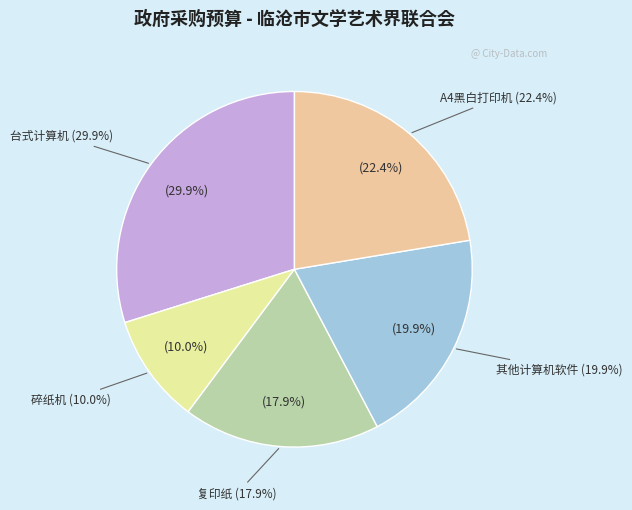

To the nearest percent, what percentage of the pie is 碎纸机?

10%